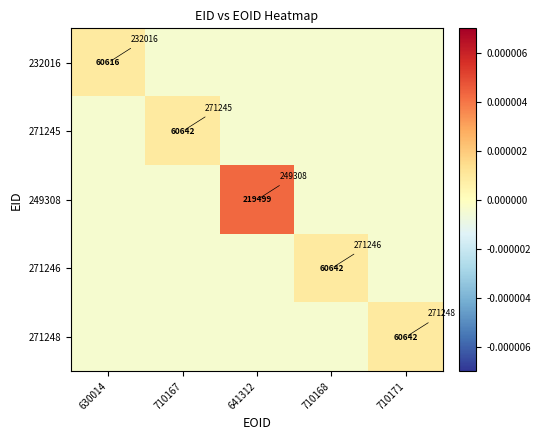

Which series has the widest spread of values?

249308